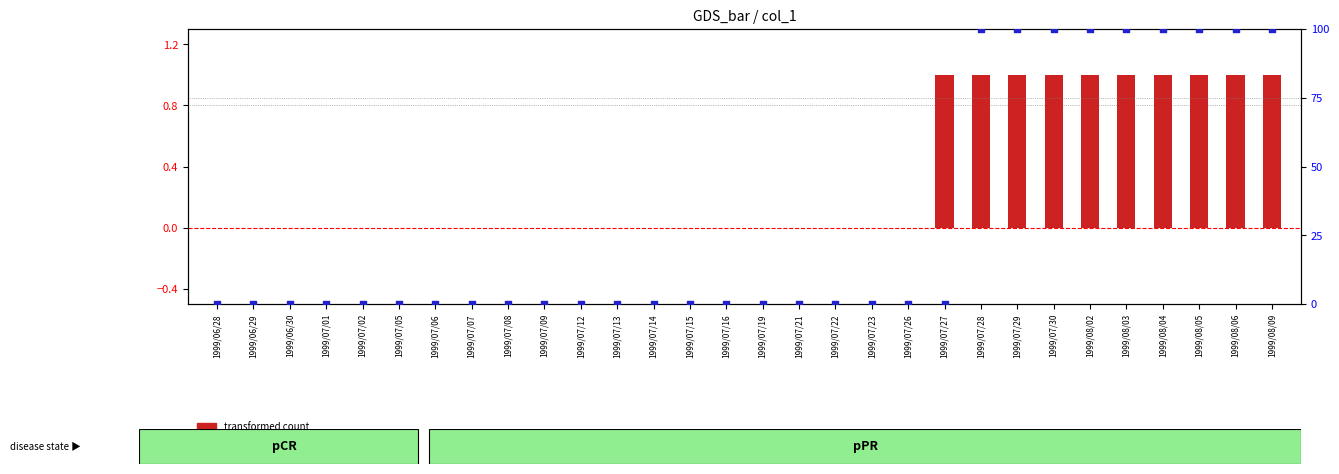

At which category is the sum across all series the highest?

1999/07/28